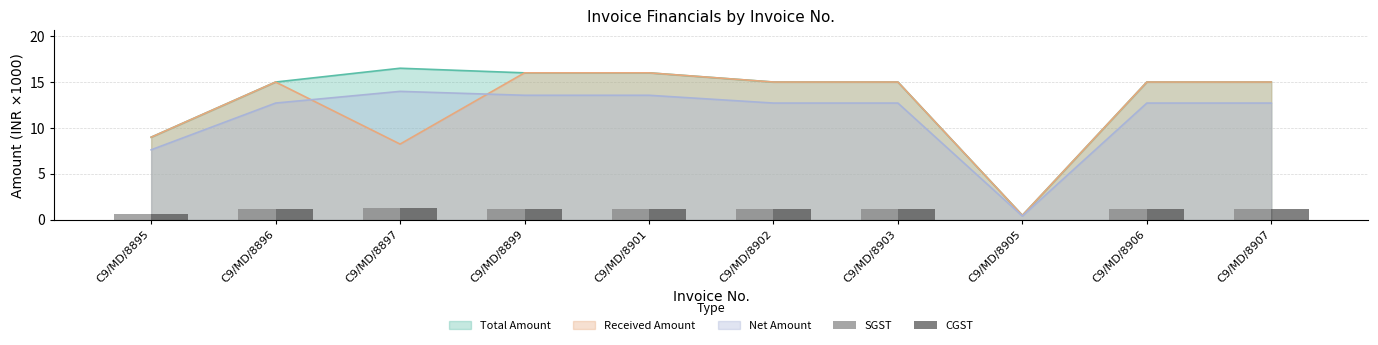

What is the difference between the maximum and minimum values in the SGST series?

1.2